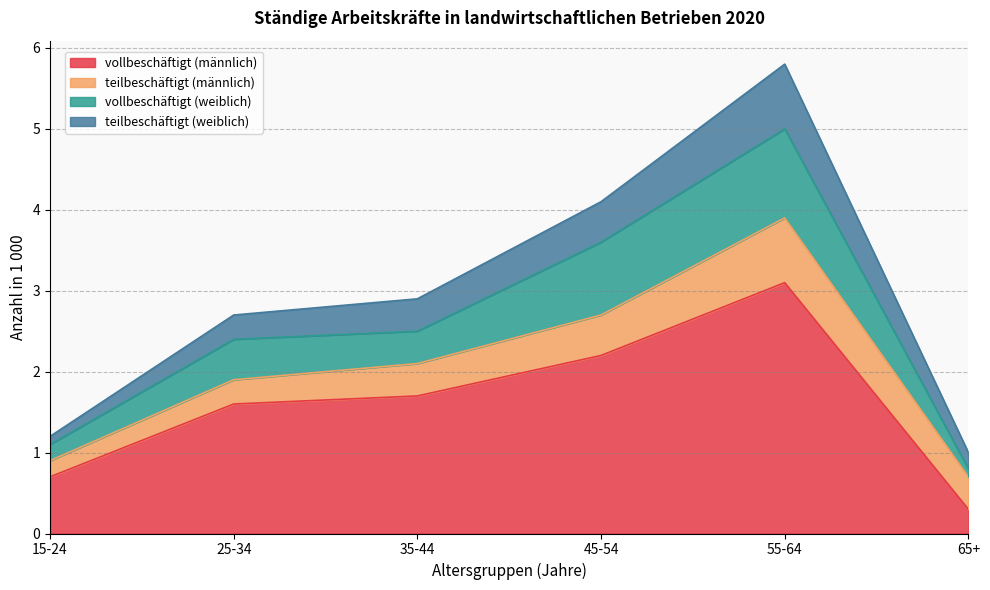

Where does the vollbeschäftigt (weiblich) series first go above 2?

25-34